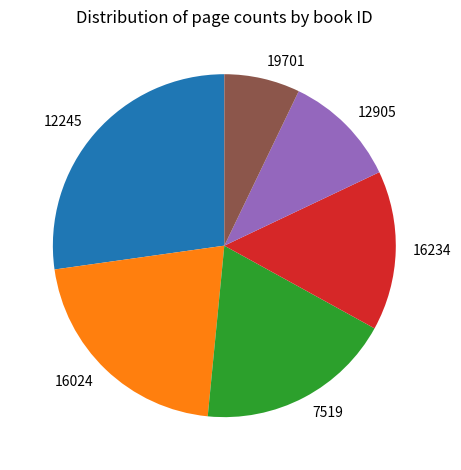

Combined, do 16234 and 12245 account for over 50%?

No